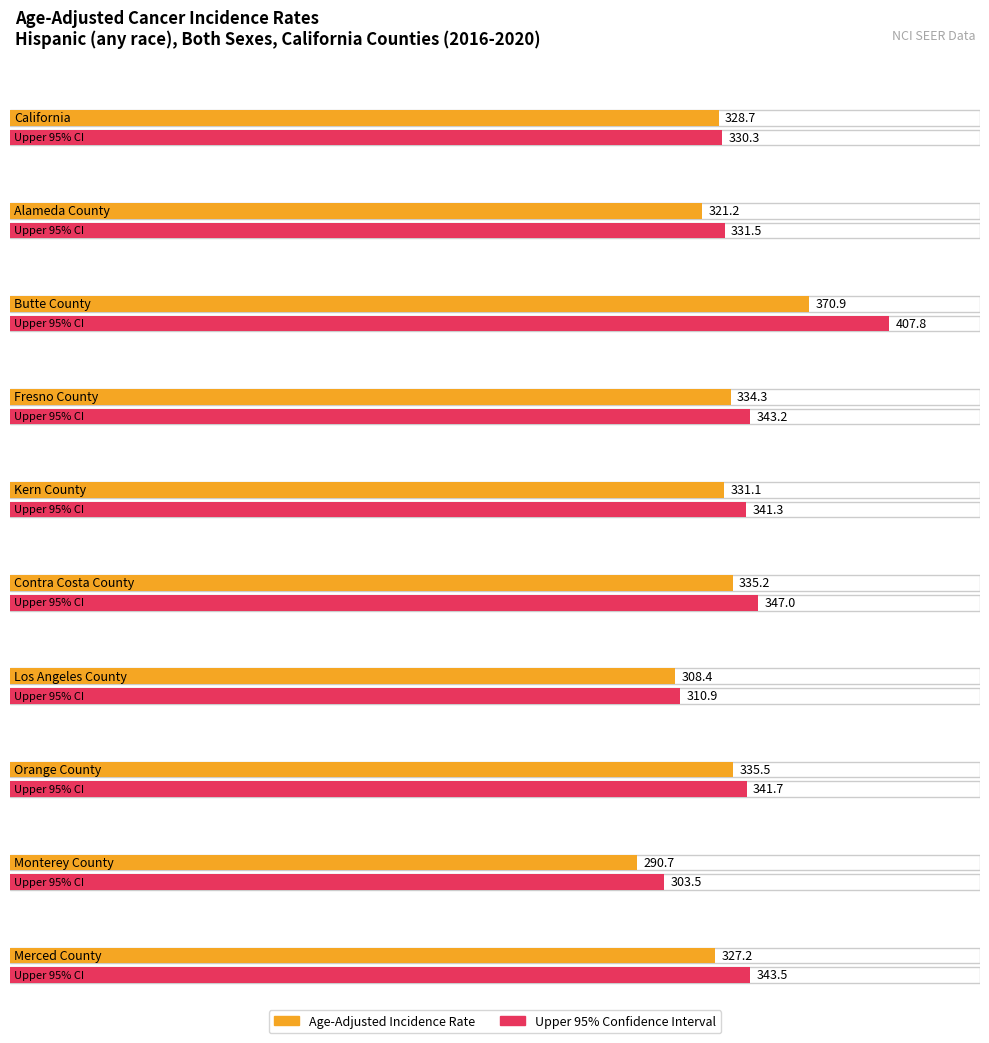

Is it true that Upper 95% CI equals 341.7 at Orange County?

True